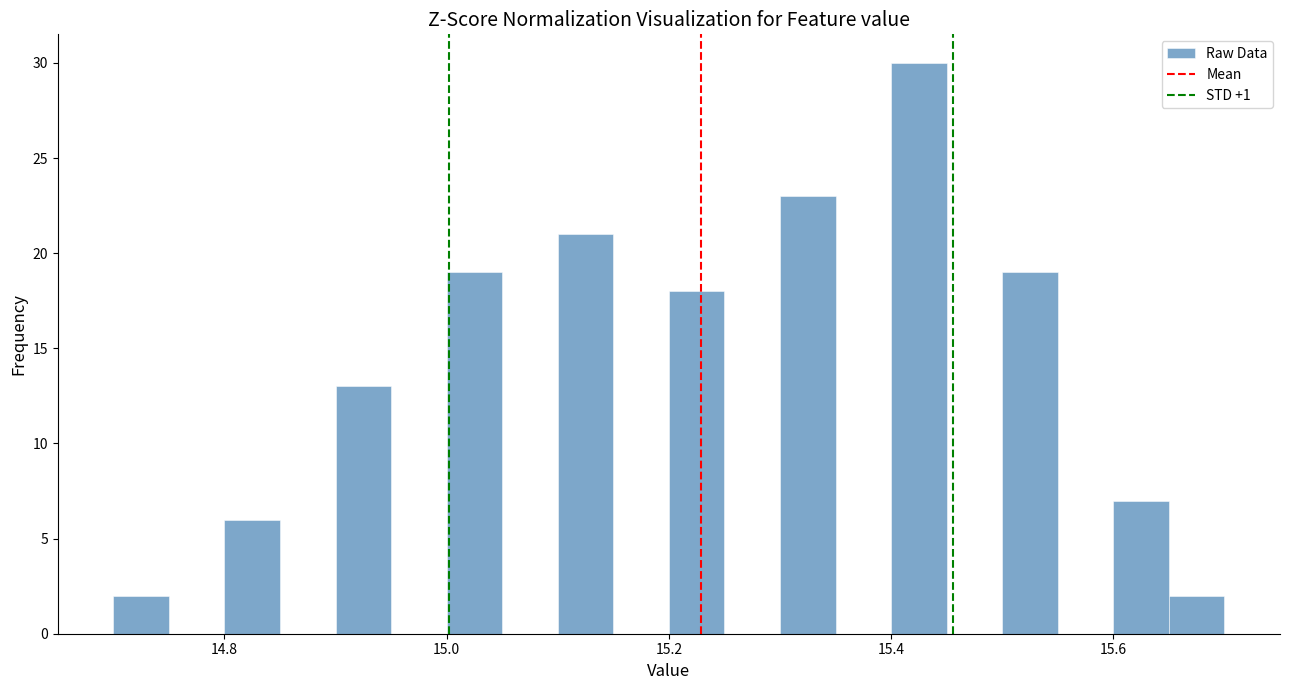

Read against the x-axis, roughly where is the centre of the tallest bar?

15.42